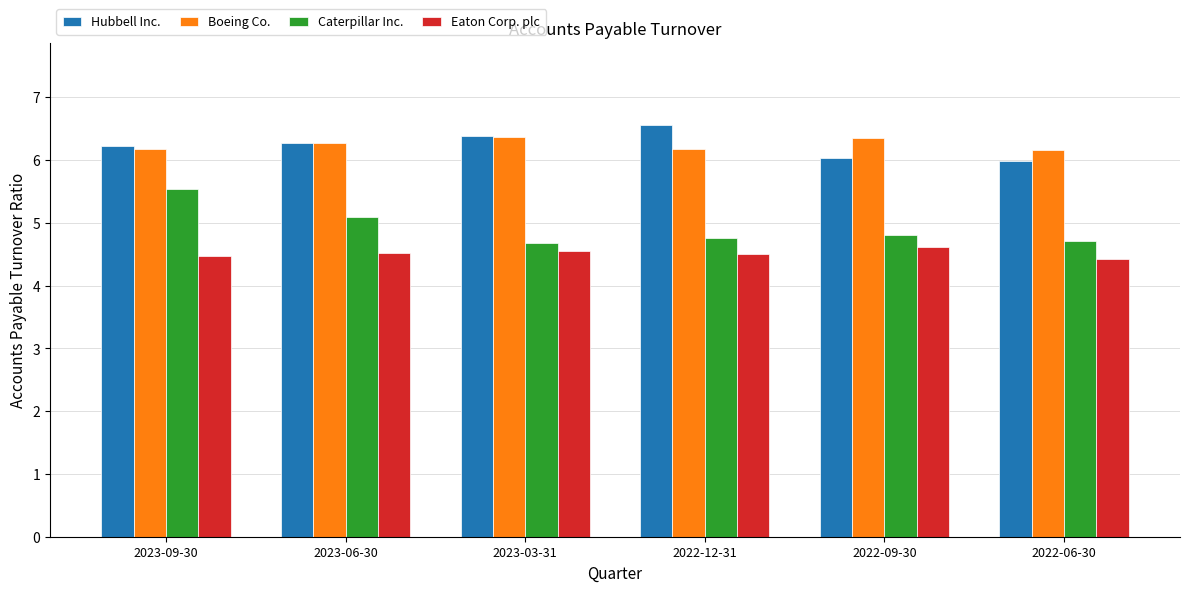

What are all the series names shown in the legend?

Hubbell Inc., Boeing Co., Caterpillar Inc., Eaton Corp. plc